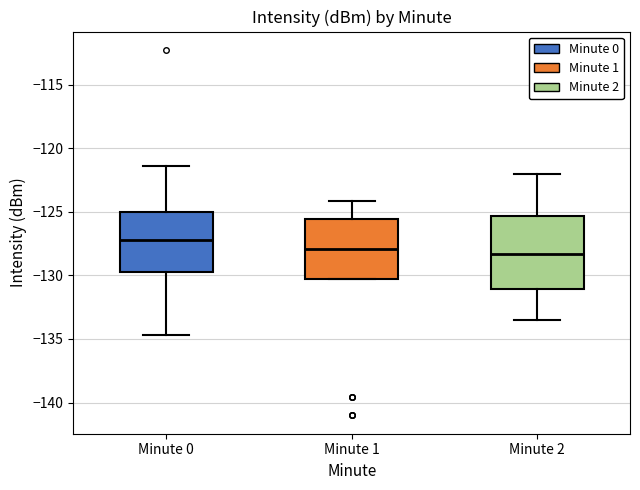

Reading left to right, transcribe this box plot: for each box, give where its median line is, the range the box spans, and where its two whiskers end, as read against the y-axis. The values are not printed on the chart, so give them approximately, as read against the axis.

Minute 0: median -127.0, box -129.5 to -125.0, whiskers -134.5 to -121.5
Minute 1: median -128.0, box -130.5 to -125.5, whiskers -130.5 to -124.0
Minute 2: median -128.5, box -131.0 to -125.5, whiskers -133.5 to -122.0